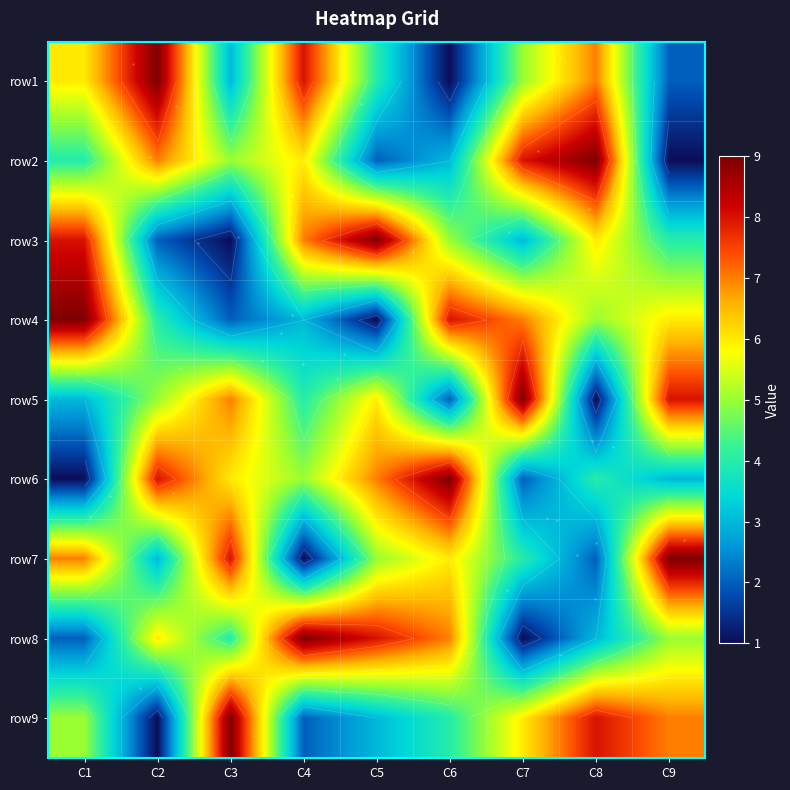

What is the total value across all series at C2?

45